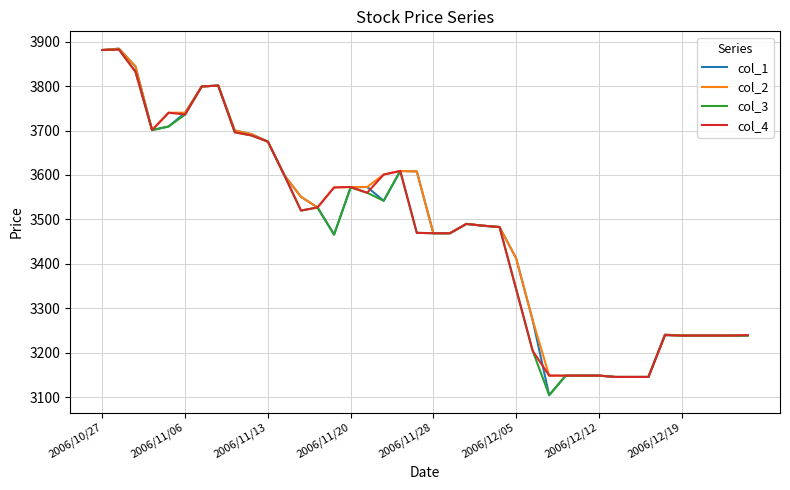

What is the maximum value shown in the chart?

3884